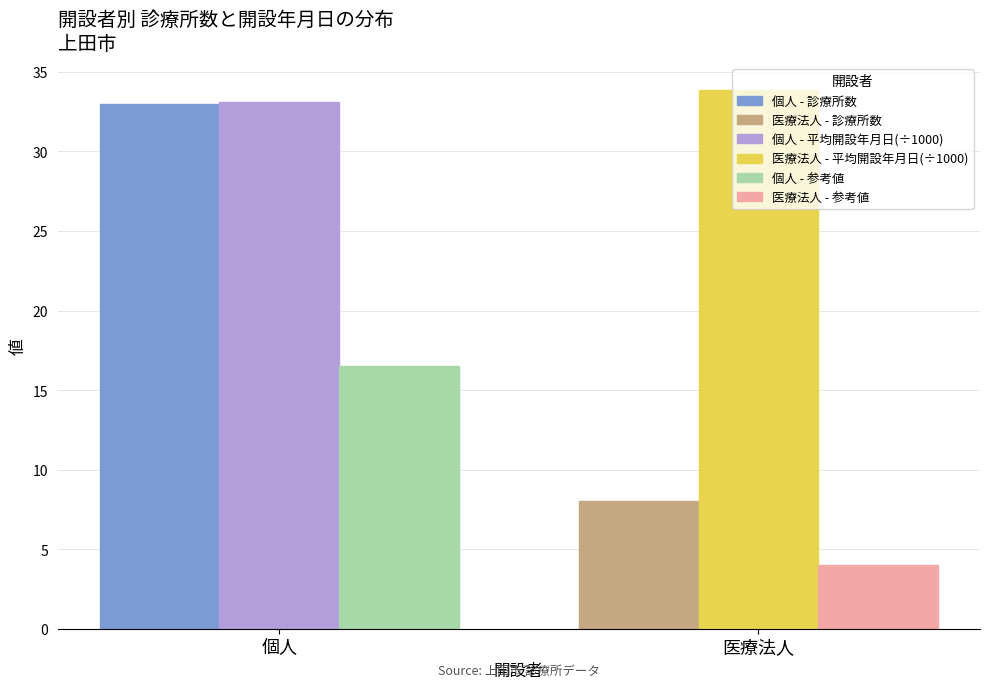

What is the label of the 1st bar from the left?

個人